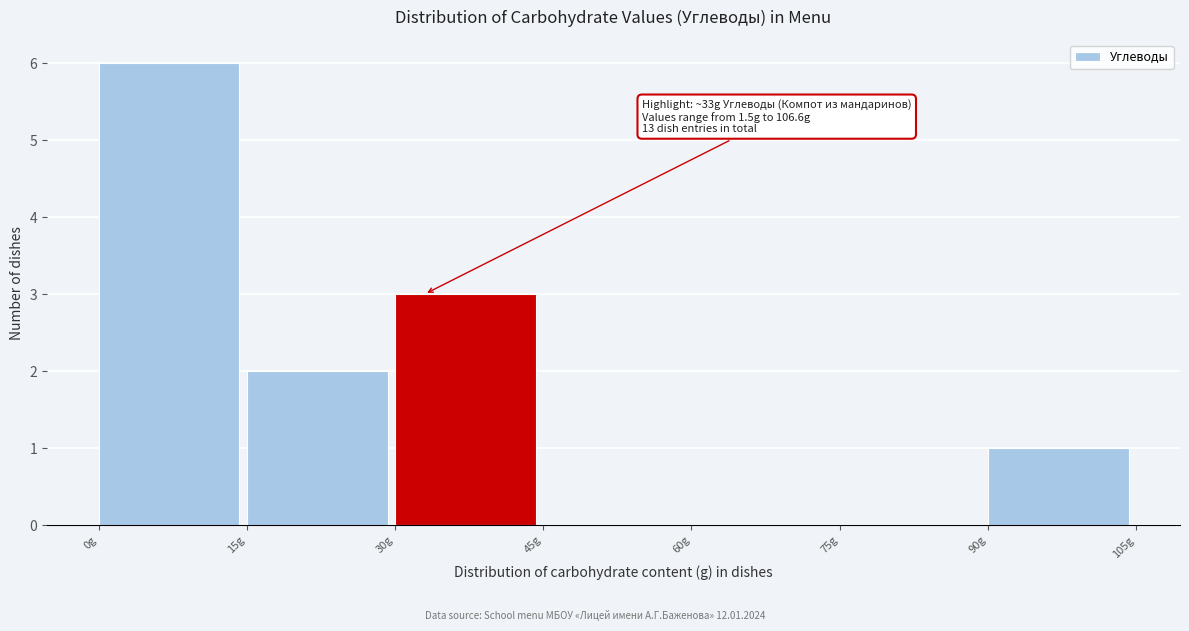

Which range on the x-axis has the tallest bar?

0 to 15